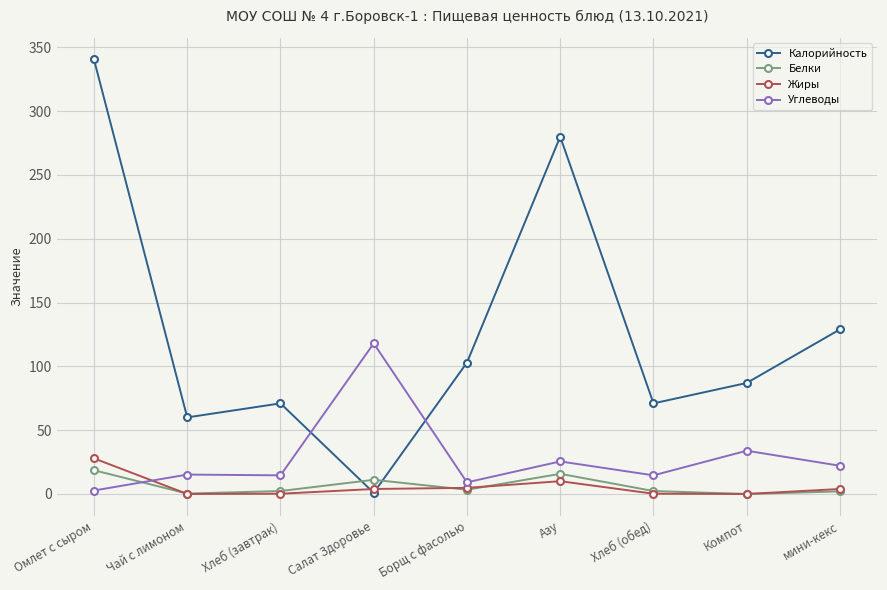

At which category is the sum across all series the highest?

Омлет с сыром